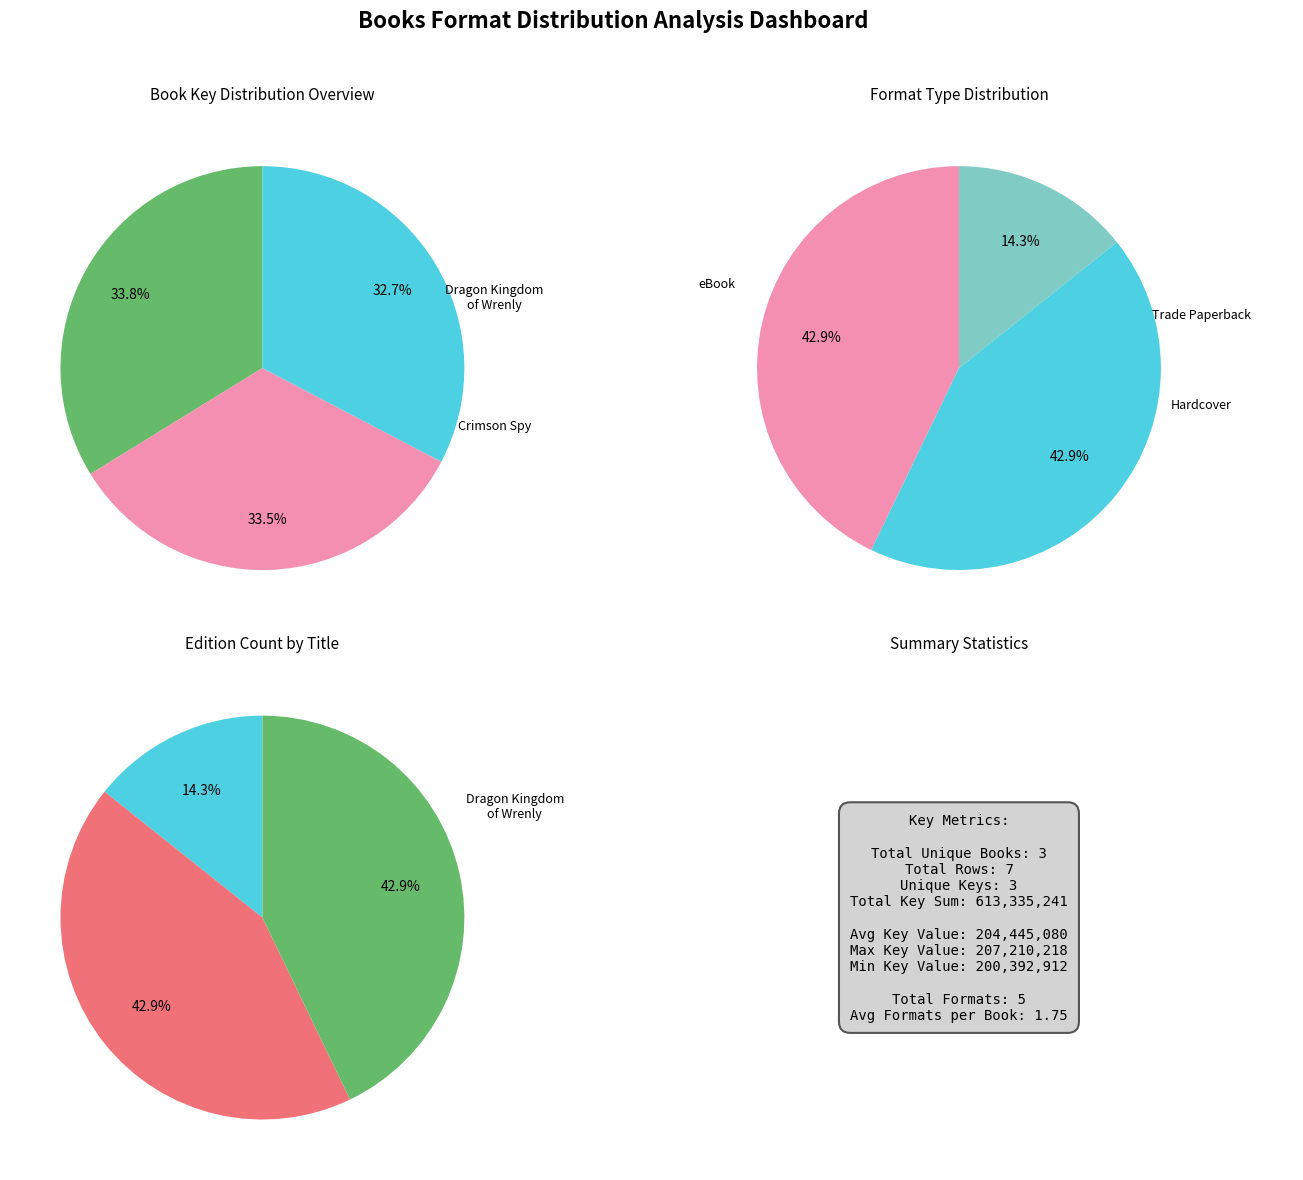

Rank the categories by value from highest to lowest.

Dragon Kingdom of Wrenly, Crimson Spy, Out of Darkness